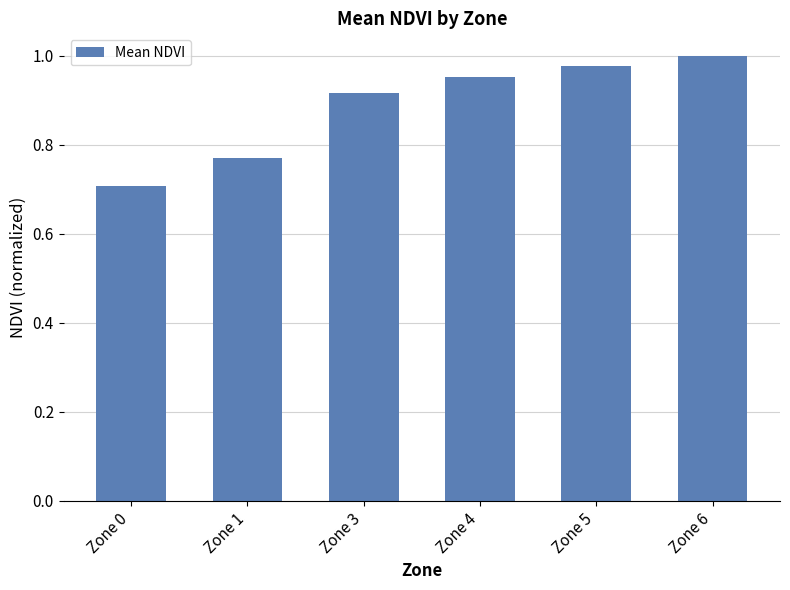

Between Zone 6 and Zone 4, which is larger?

Zone 6